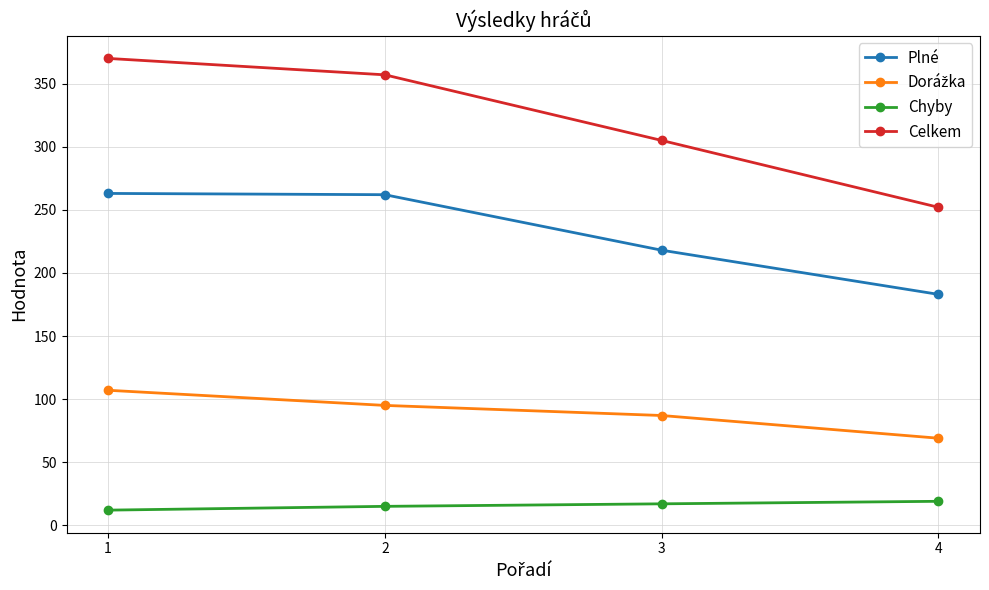

At how many categories does at least one series exceed 110?

4